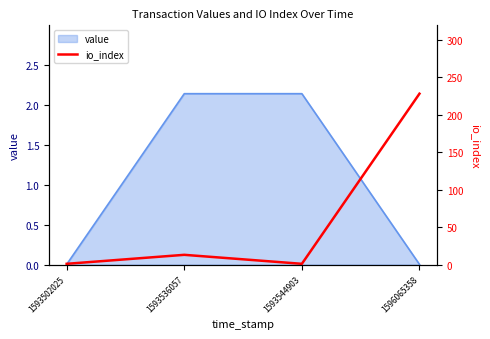

Does the chart display data point markers on the line(s)?

No